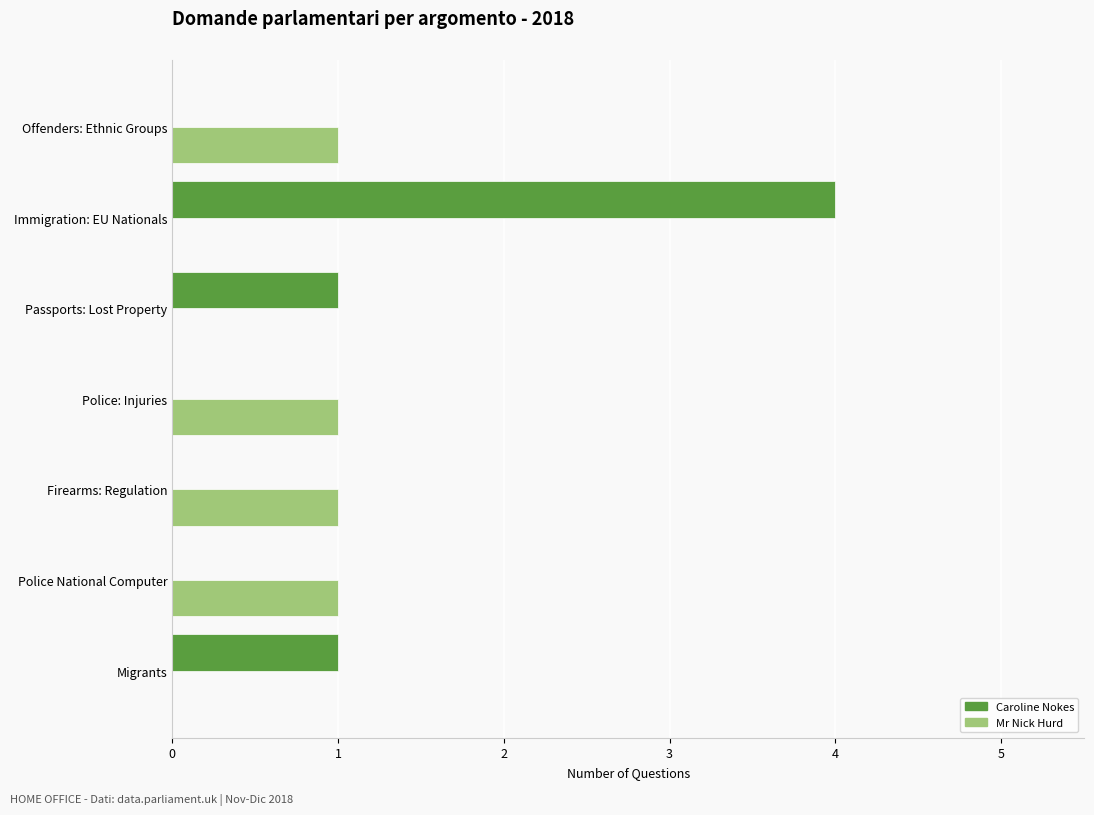

Which series changed the most between Passports: Lost Property and Immigration: EU Nationals?

Caroline Nokes